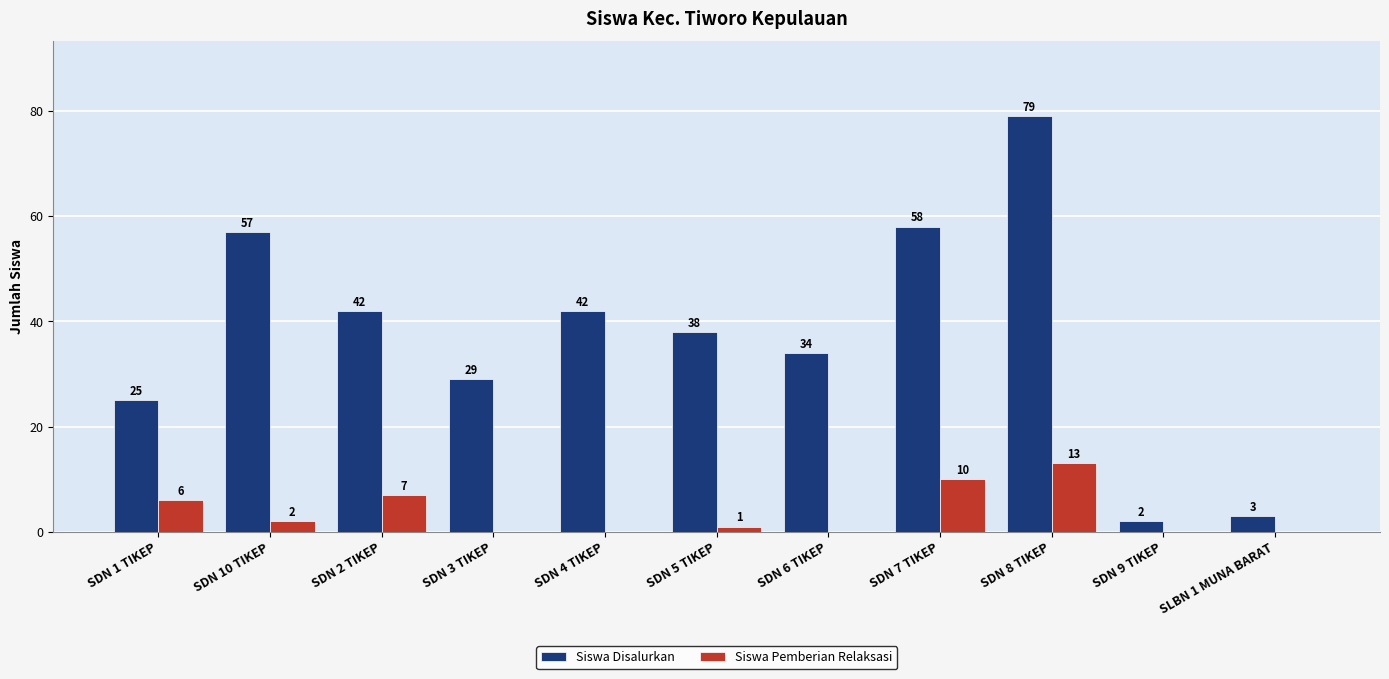

Reading left to right, transcribe all the data shown in this chart.

Siswa Disalurkan: 25	57	42	29	42	38	34	58	79	2	3
Siswa Pemberian Relaksasi: 6	2	7	0	0	1	0	10	13	0	0